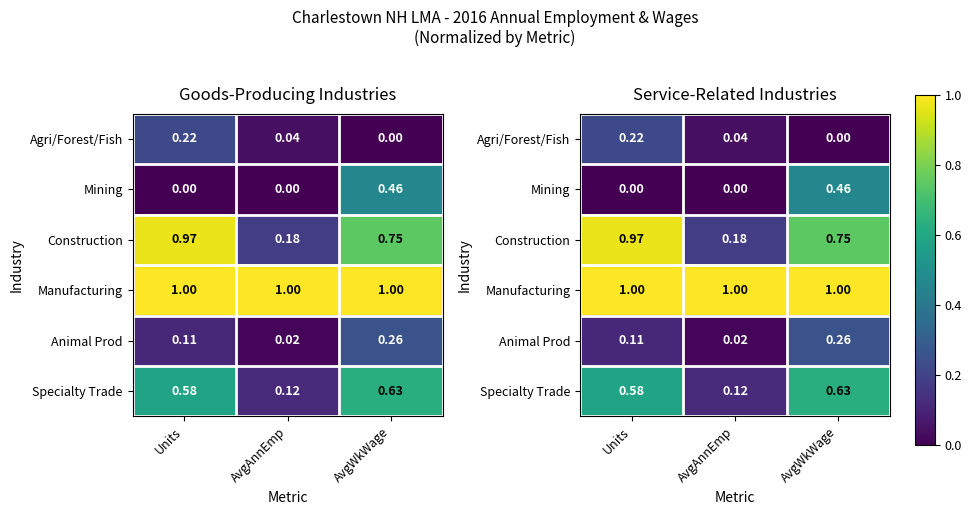

At which label is Animal Prod closest to 0?

AvgAnnEmp